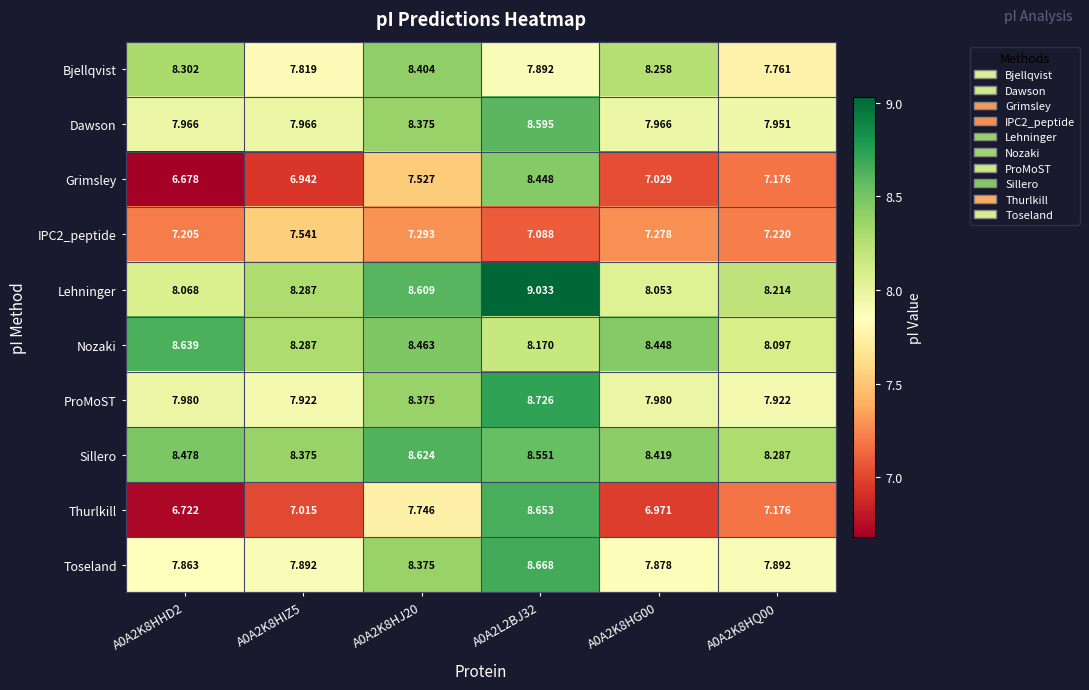

Which series changed the most between A0A2K8HHD2 and A0A2K8HG00?

Grimsley